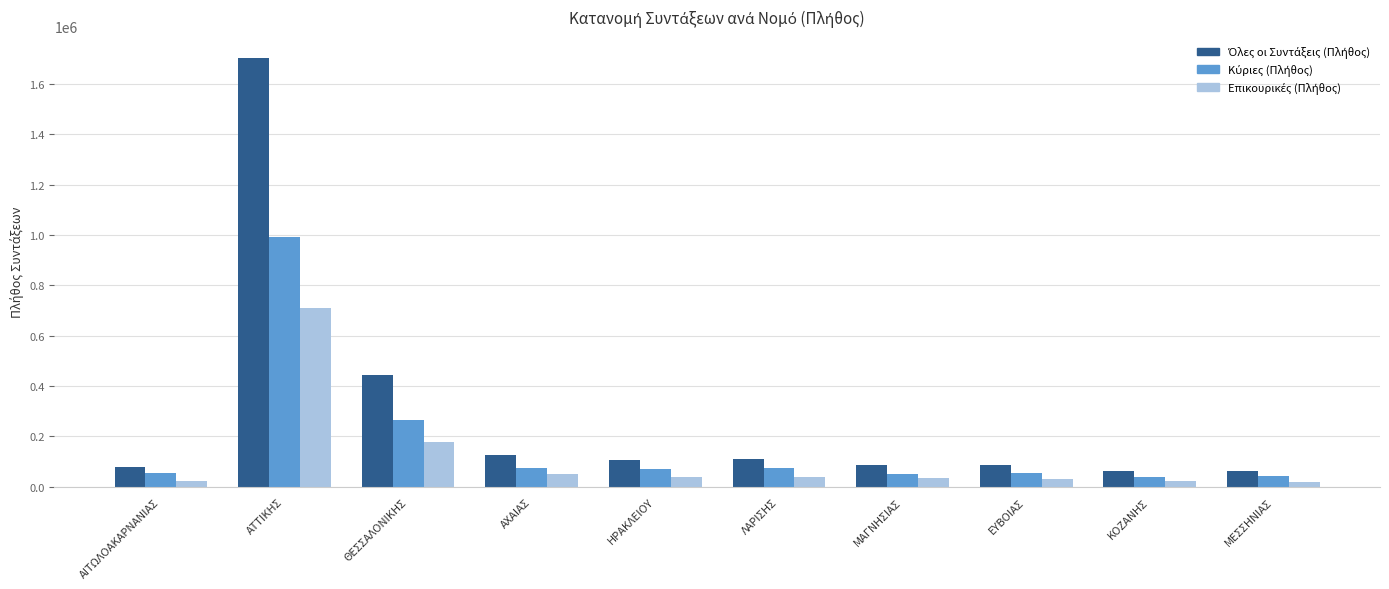

What is the maximum value shown in the chart?

1704385